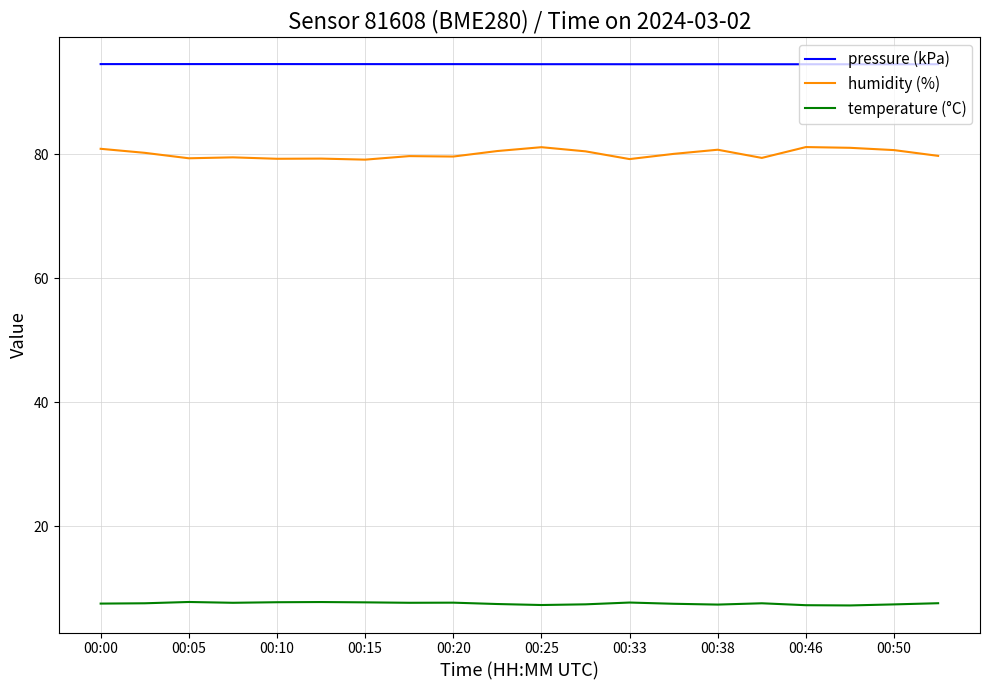

True or false: humidity (%) and temperature (°C) intersect in this chart.

False